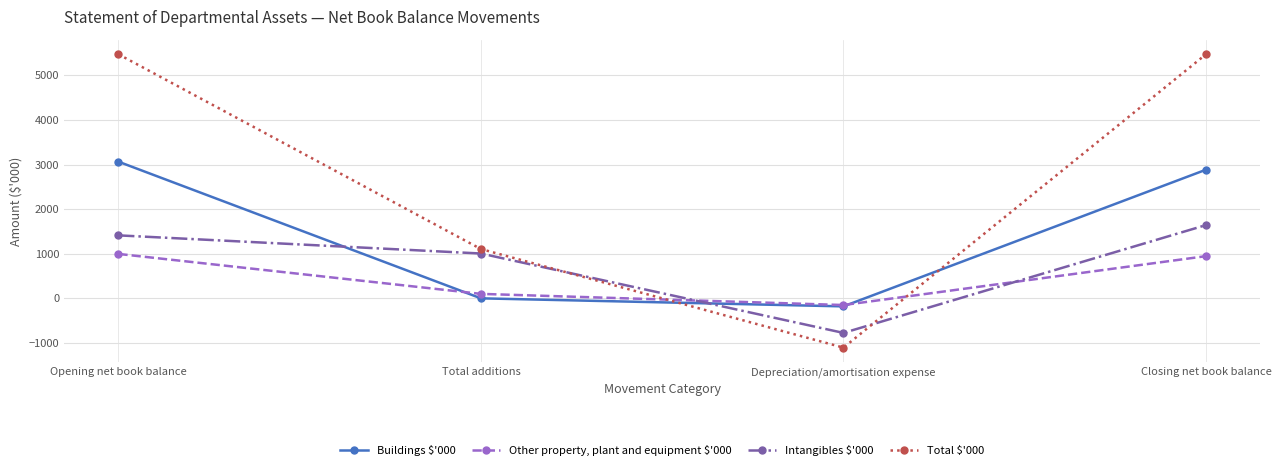

Reading left to right, transcribe all the data shown in this chart.

Buildings $'000: 3064	0	-180	2884
Other property, plant and equipment $'000: 996	100	-150	946
Intangibles $'000: 1412	1005	-775	1642
Total $'000: 5472	1105	-1105	5472